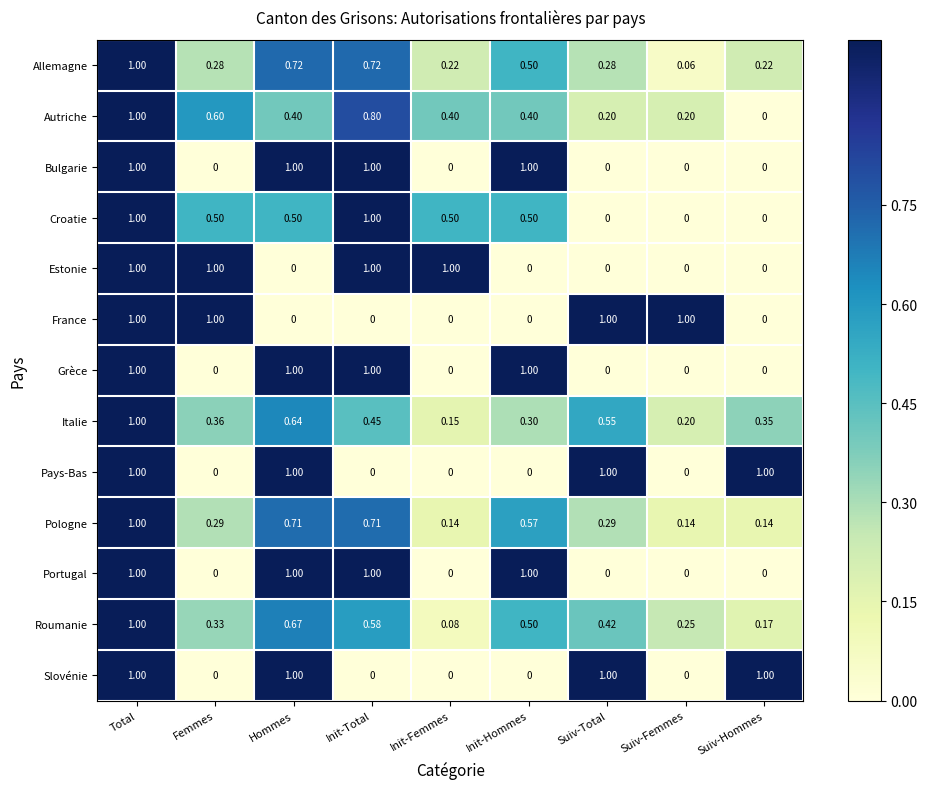

Rank the categories by Roumanie value from highest to lowest.

Total, Hommes, Init-Total, Init-Hommes, Suiv-Total, Femmes, Suiv-Femmes, Suiv-Hommes, Init-Femmes